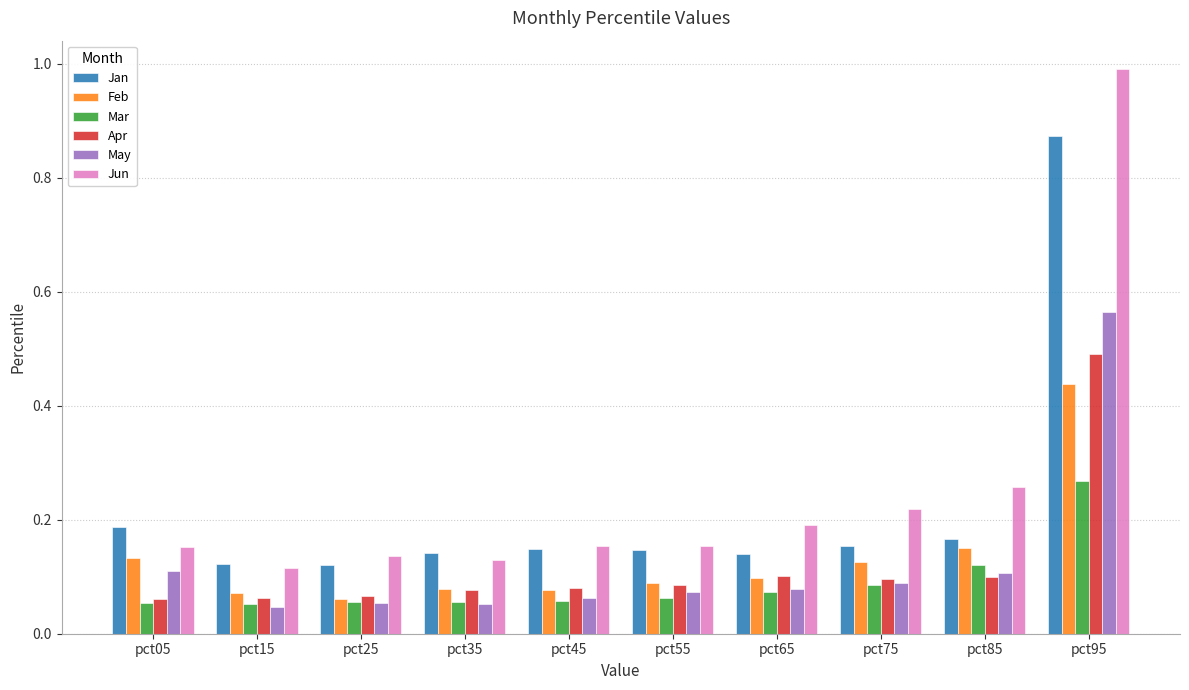

At which category is the sum across all series the highest?

pct95